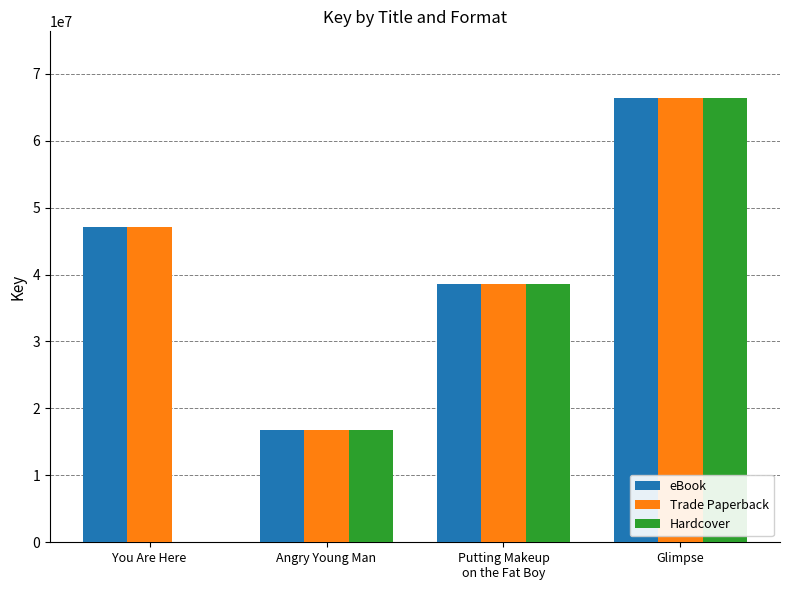

The value of Hardcover at Angry Young Man is 9157784. True or false?

False